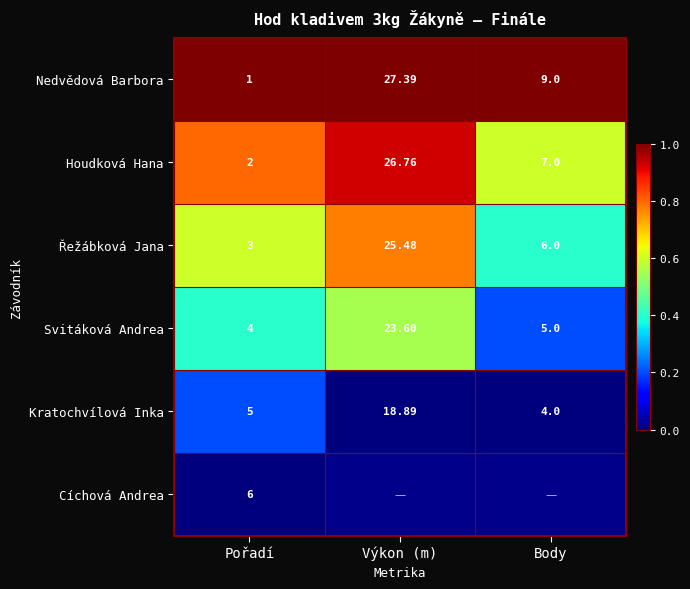

Where does the Nedvědová Barbora series first go above 9?

Výkon (m)